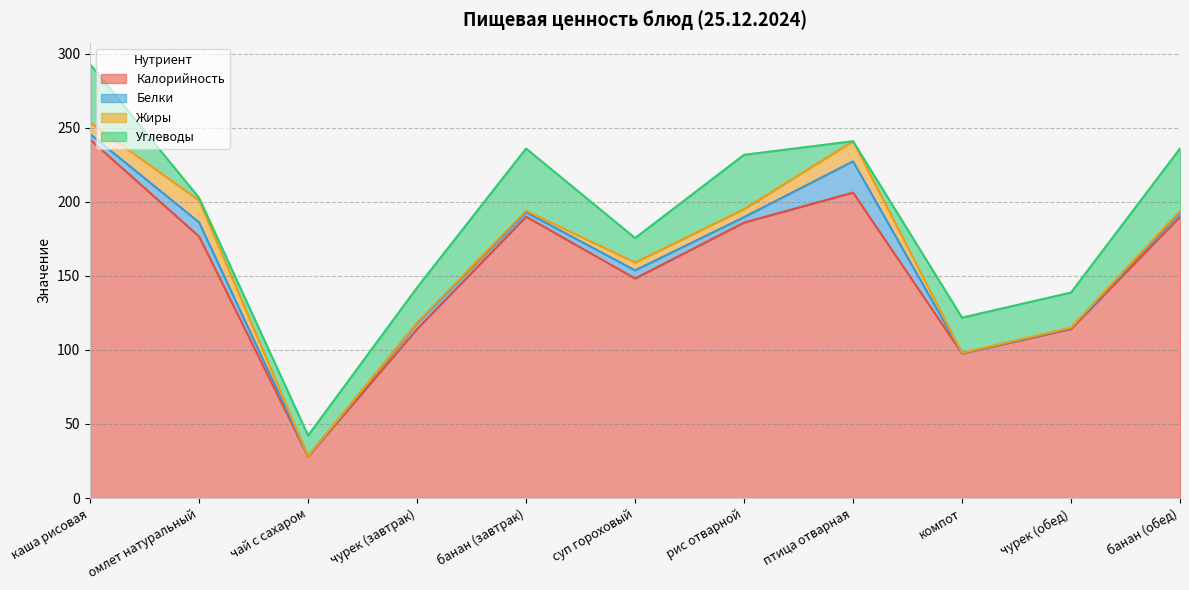

Rank the series by their maximum value, from highest to lowest.

Калорийность, Углеводы, Белки, Жиры